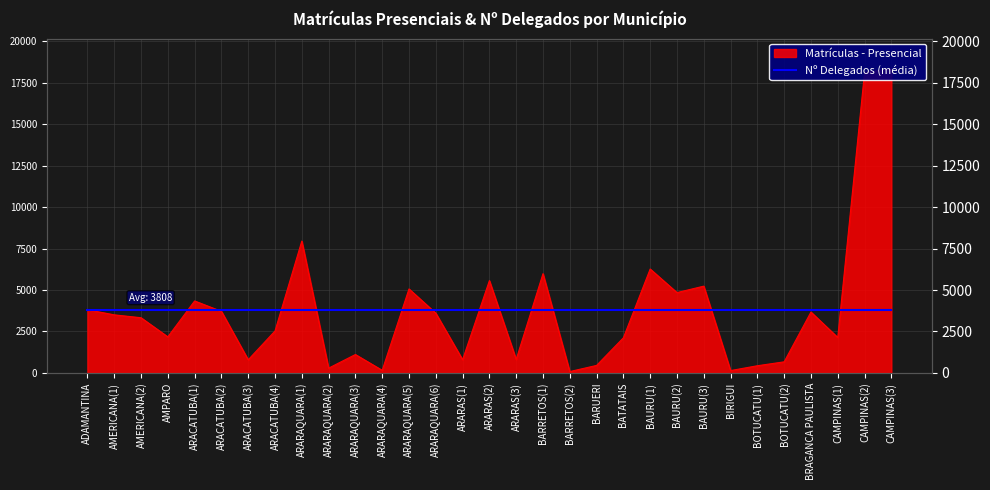

Which label corresponds to the largest value in the chart?

CAMPINAS(3)